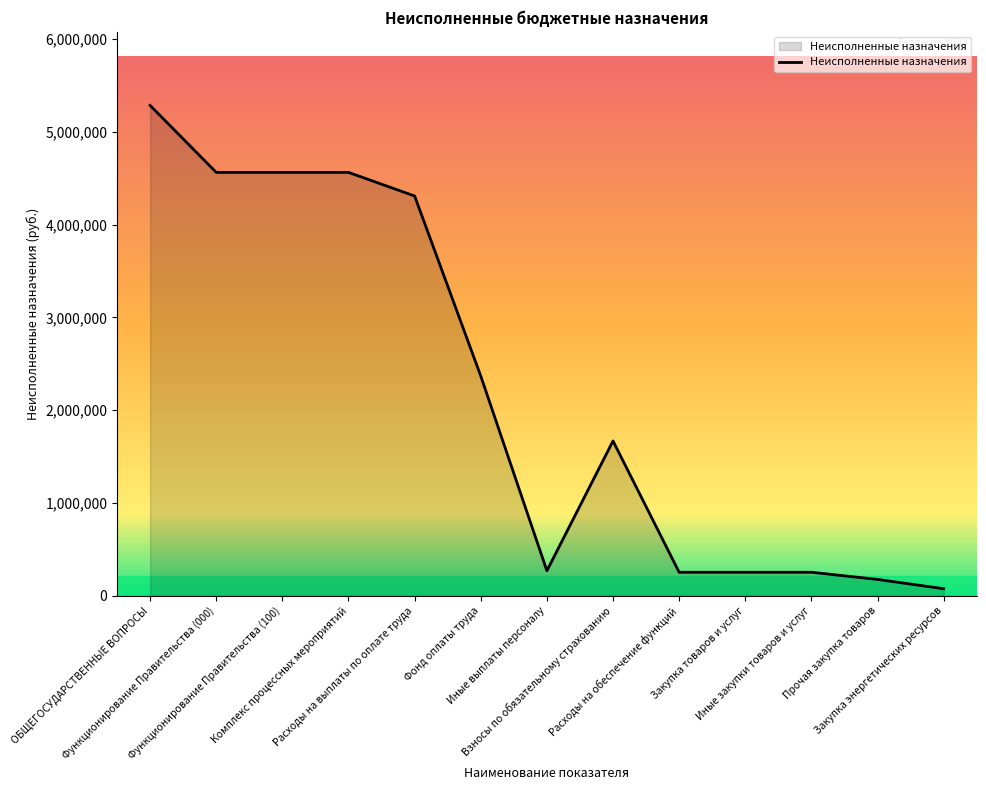

What is the change in value from Иные выплаты персоналу to Иные закупки товаров и услуг?

-15940.9